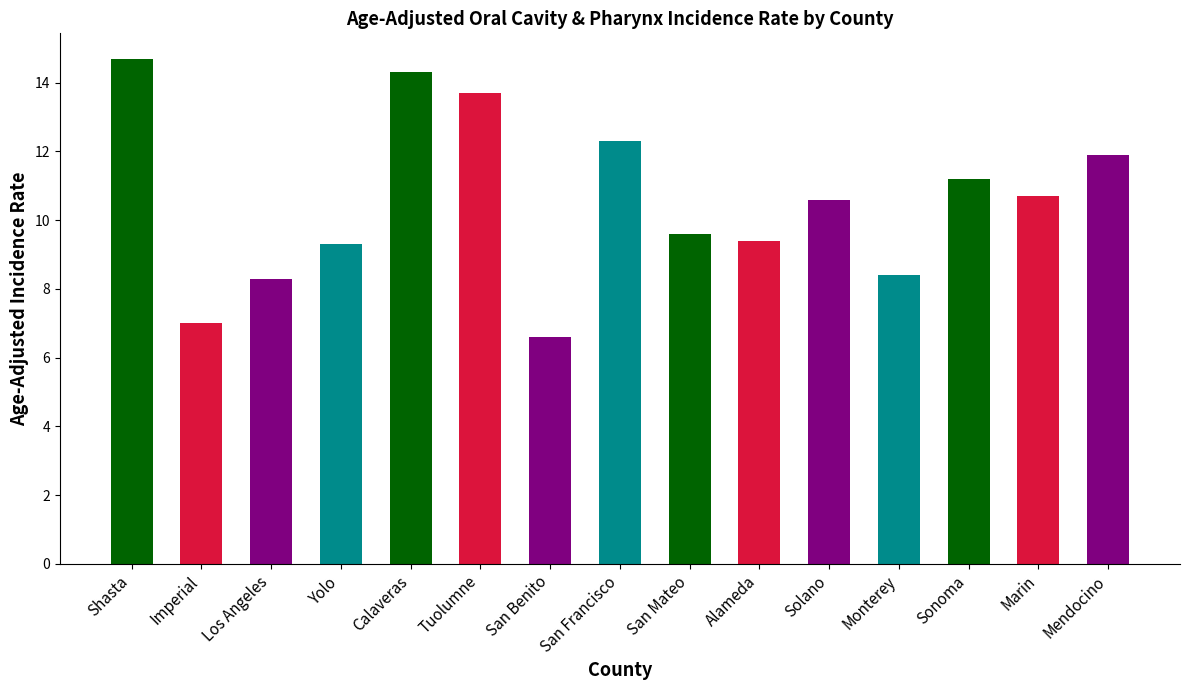

At which category does the chart reach its minimum across all series?

San Benito